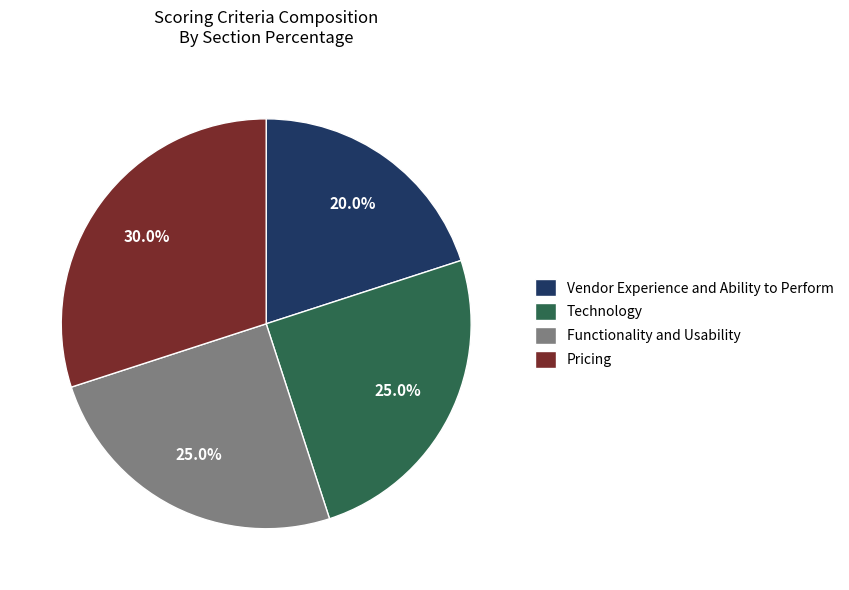

How much of the chart is everything except Functionality and Usability?

75.0%